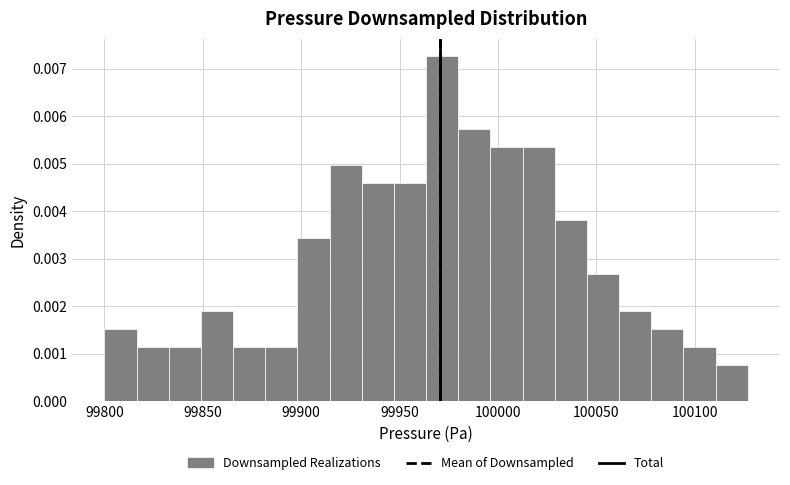

Around what value on the x-axis is the tallest bar? Give the approximate position of its centre, as read against the axis.

99970